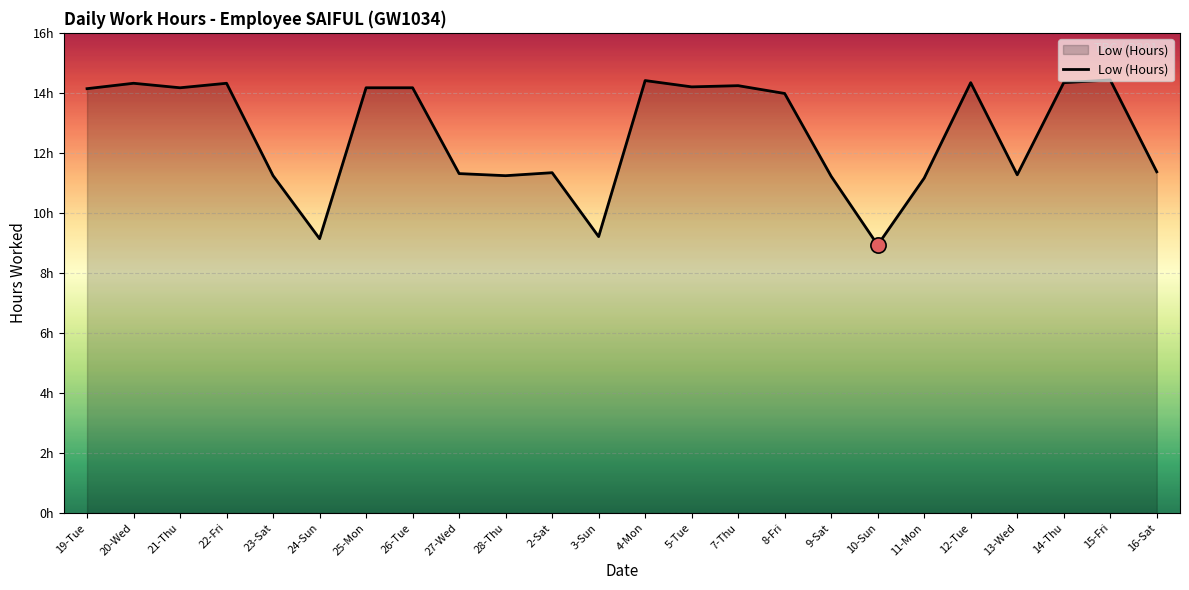

Is this an area chart (filled region under the line)?

Yes